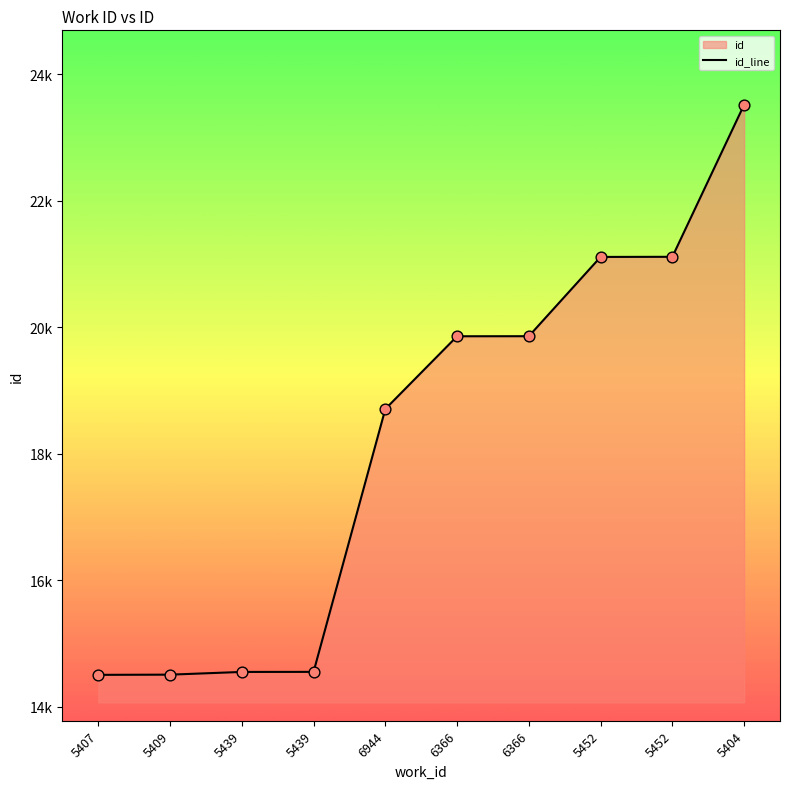

What is the change in value from 5439 to 5452?

+6562